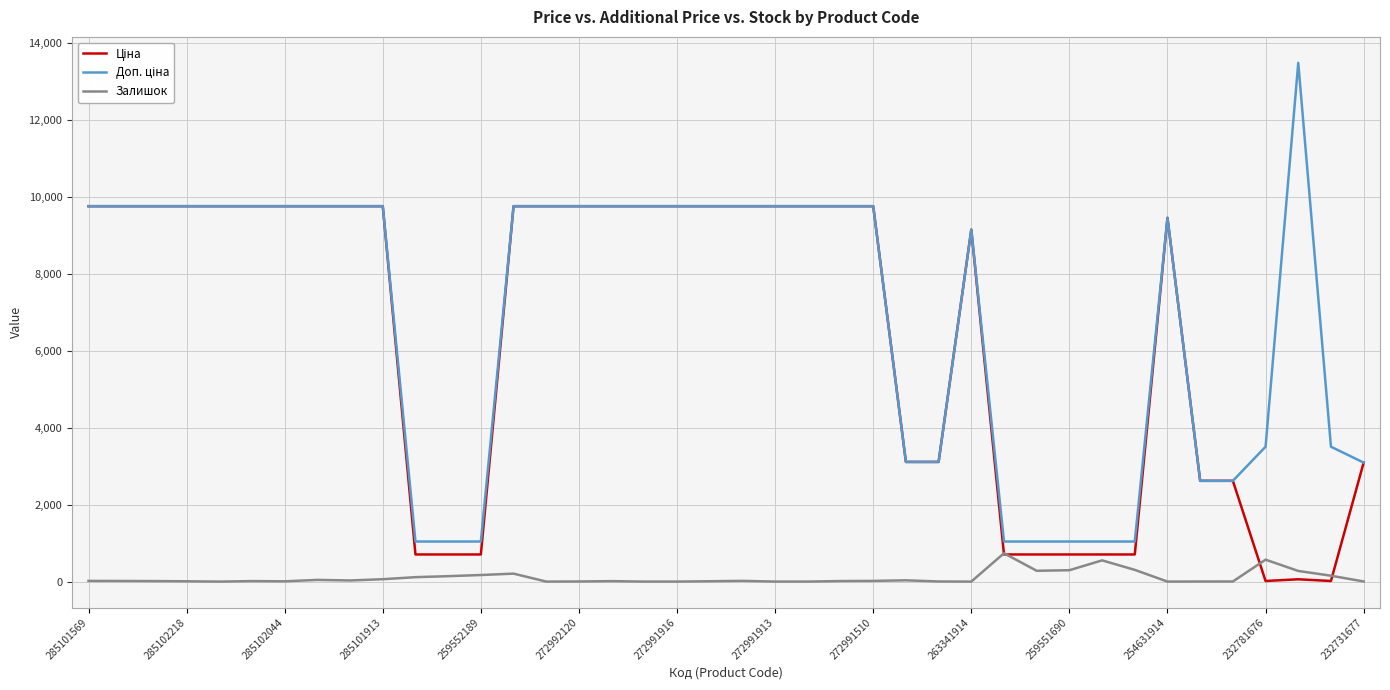

What is the value of the Залишок point at the 8th from the left?

44.0